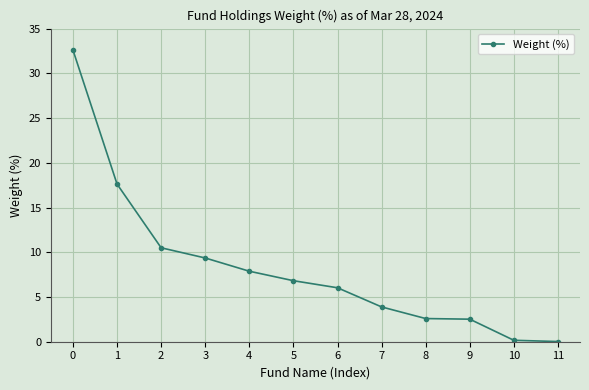

How many data points does each series have?

12